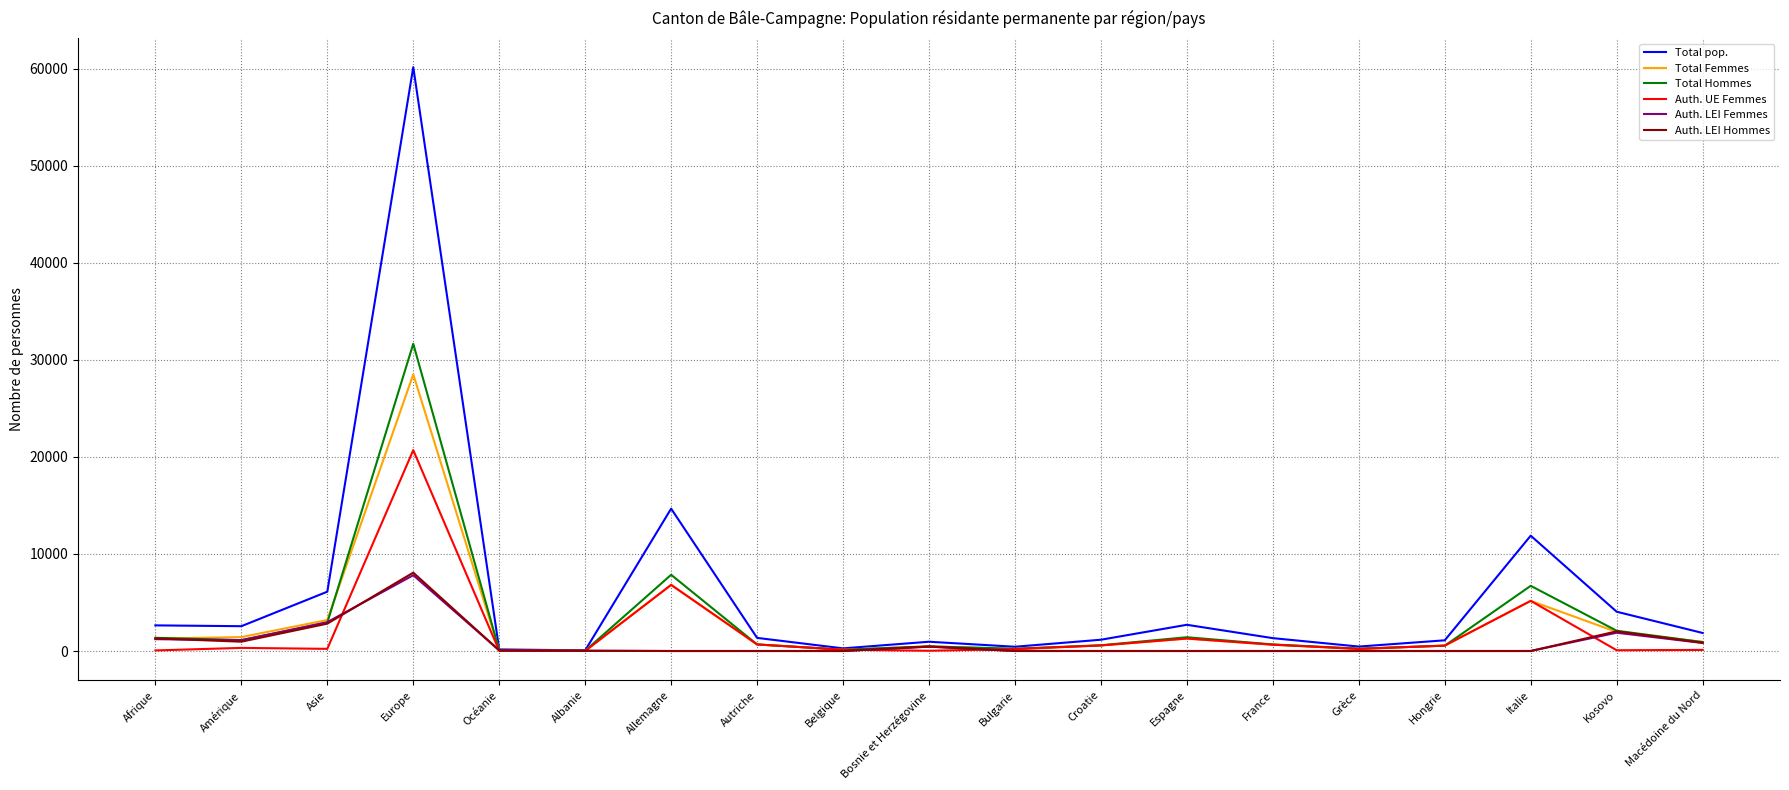

Which label corresponds to the largest value in the chart?

Europe